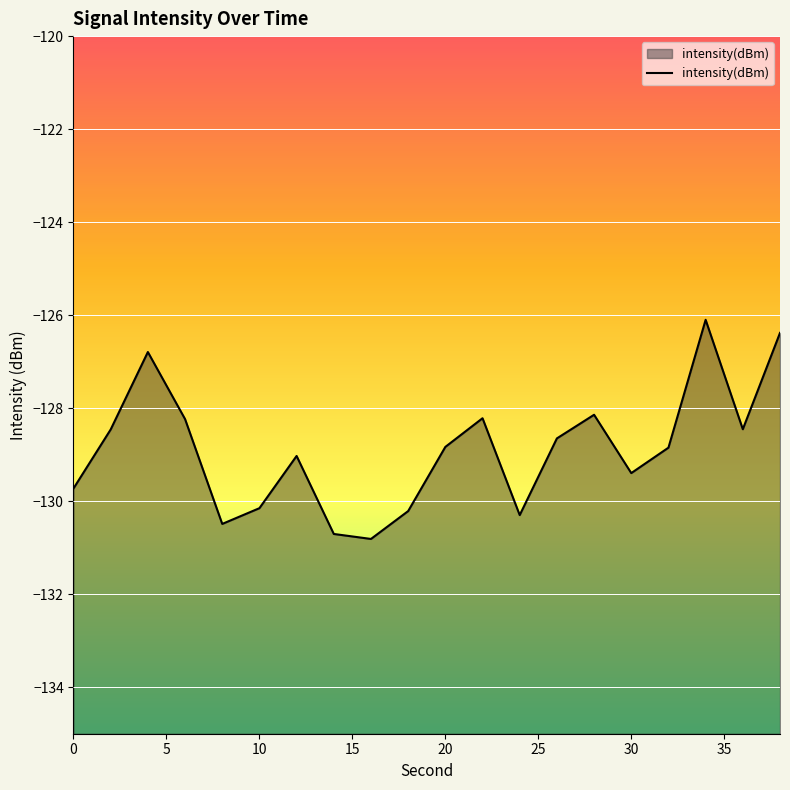

What is the greatest value displayed?

-126.1